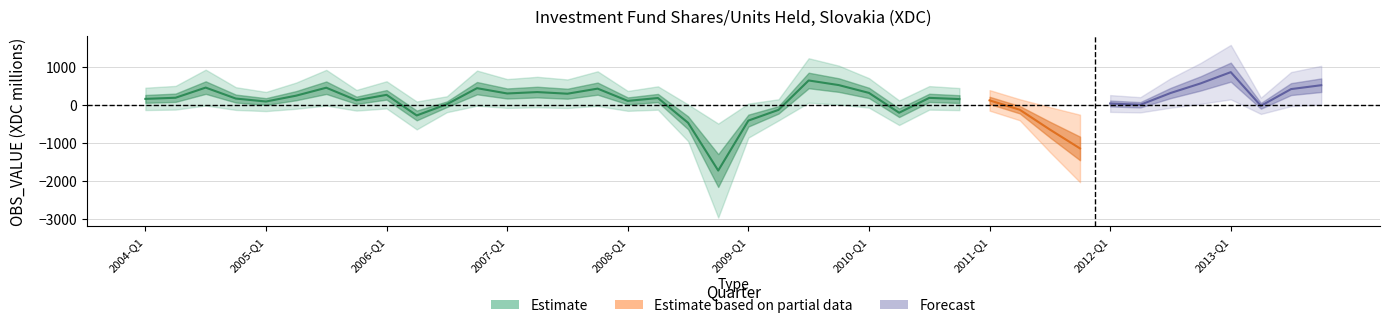

At which category does the chart reach its peak across all series?

2013-Q1